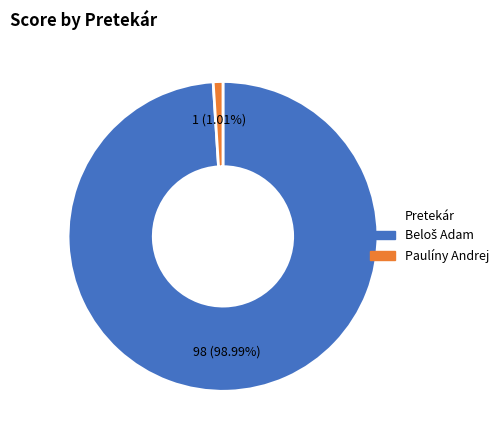

What is the smallest slice in the pie chart?

Paulíny Andrej